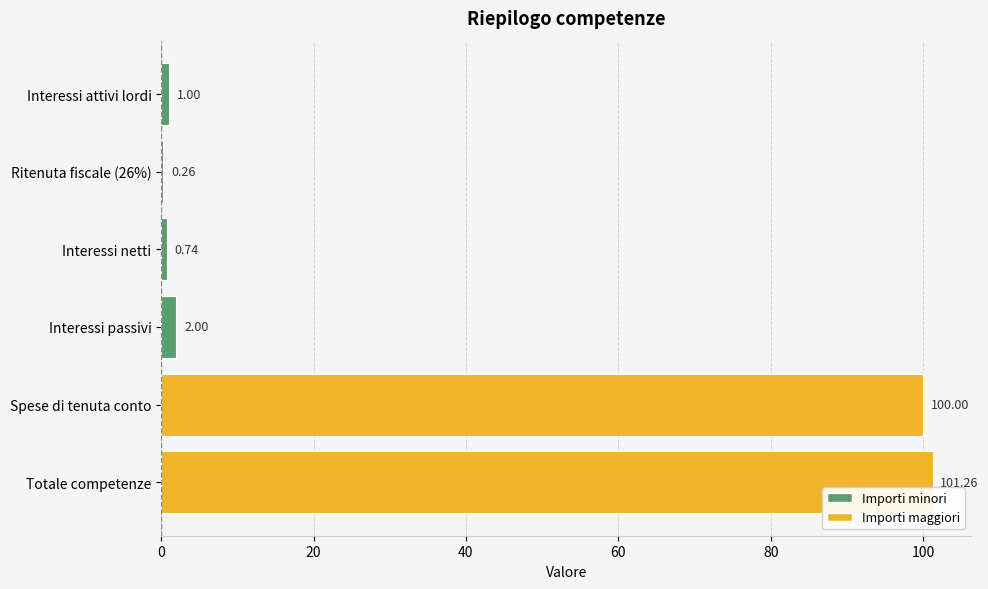

Count the number of data series in this chart.

1